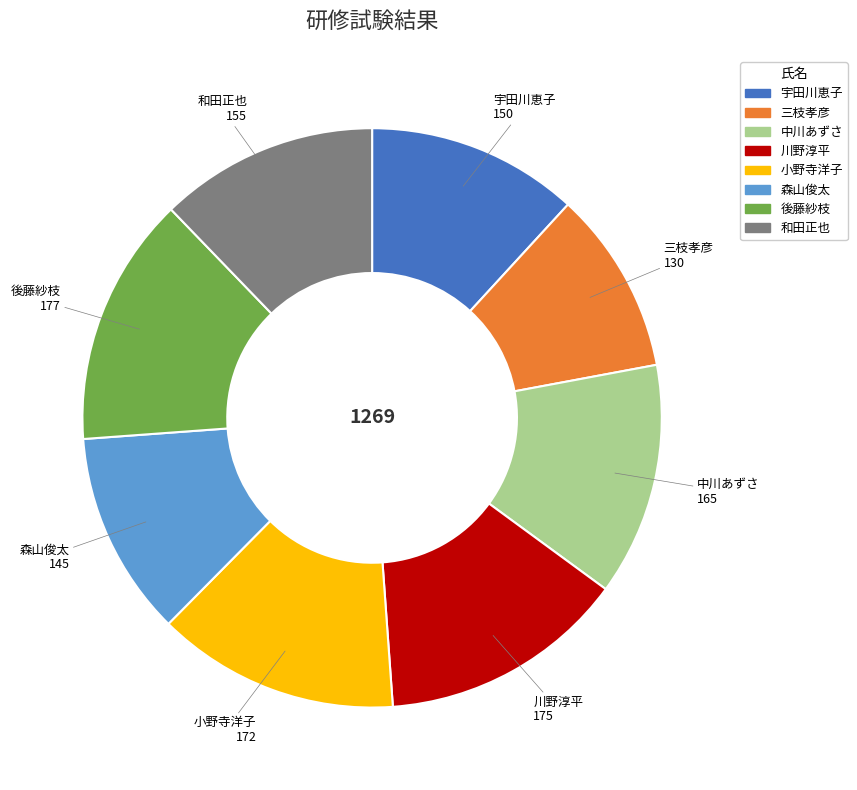

The 宇田川恵子 slice represents 12% of the pie. True or false?

True